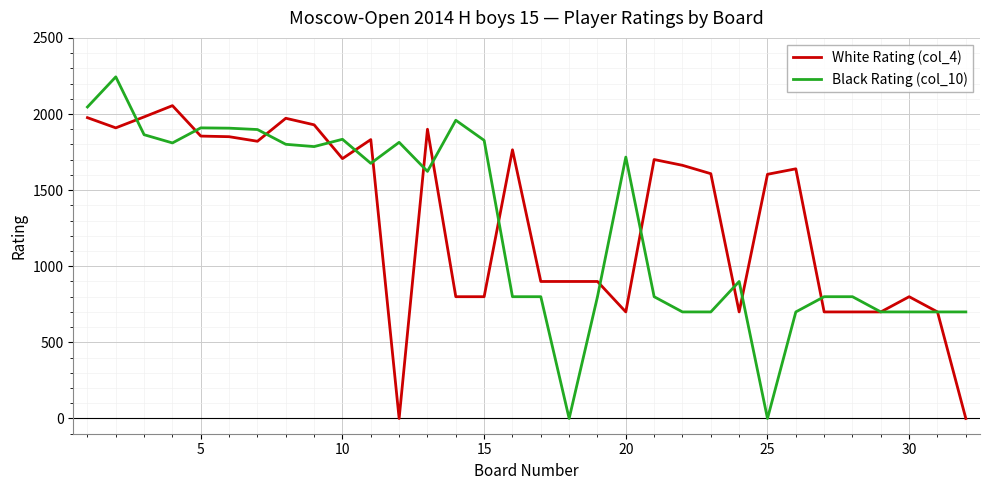

Which series has the largest total across all categories?

White Rating (col_4)